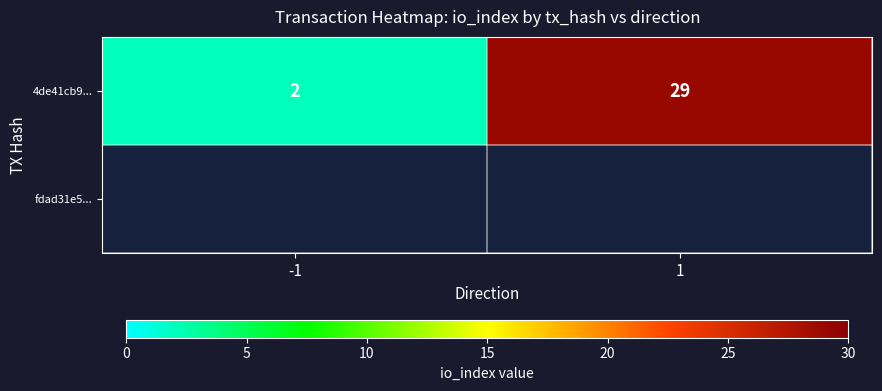

Rank the categories by value from lowest to highest.

-1, 1